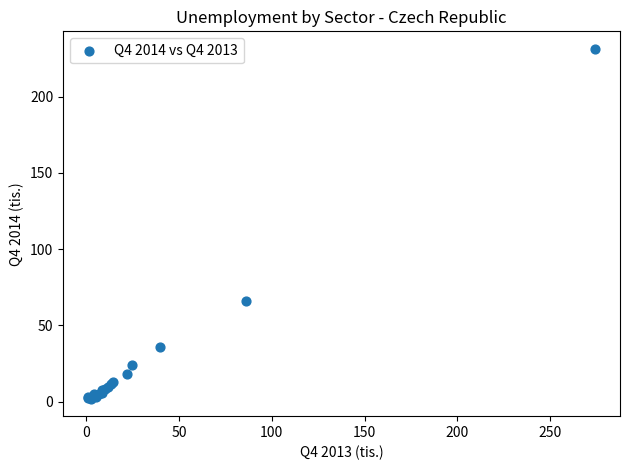

What Y value in the scatter plot is closest to 116?

66.1